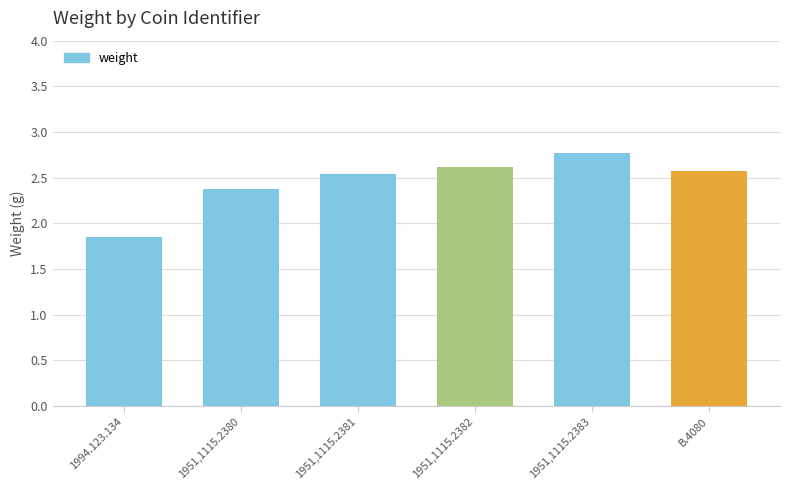

Count the number of categories in the chart.

6